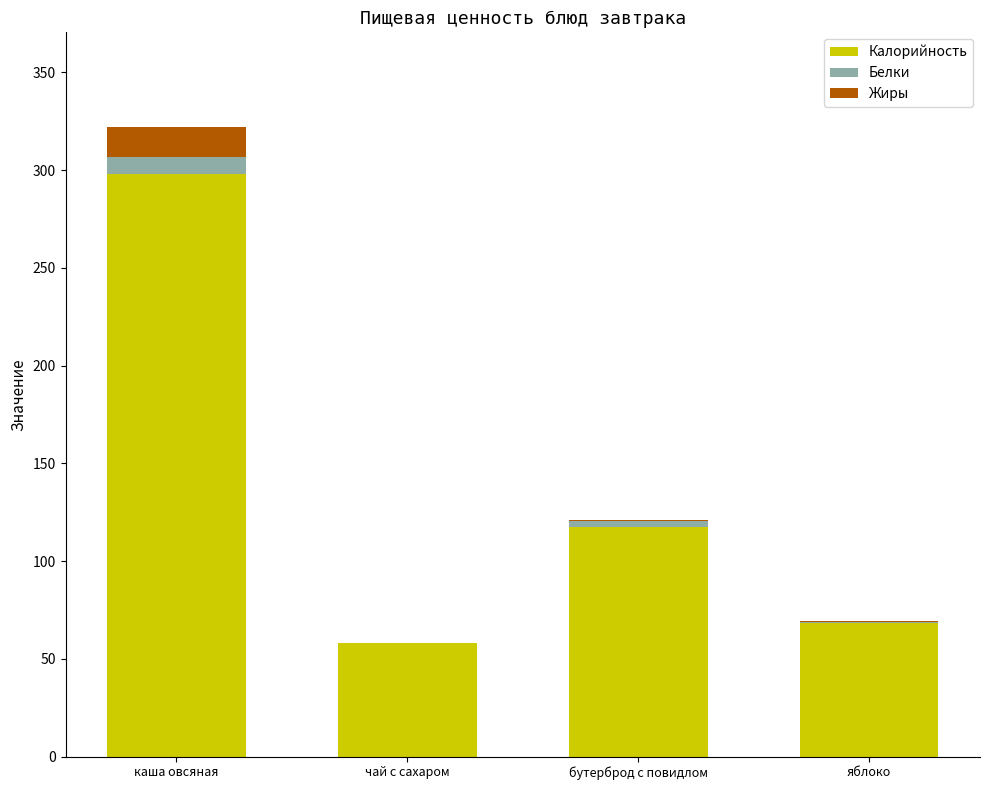

What are all the series names shown in the legend?

Калорийность, Белки, Жиры